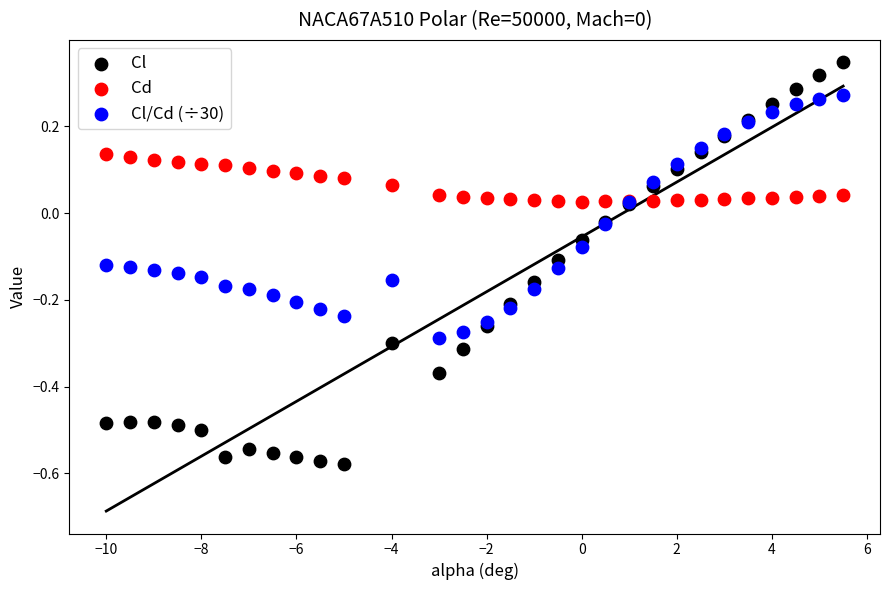

Which series contains the lowest Y value?

Cl